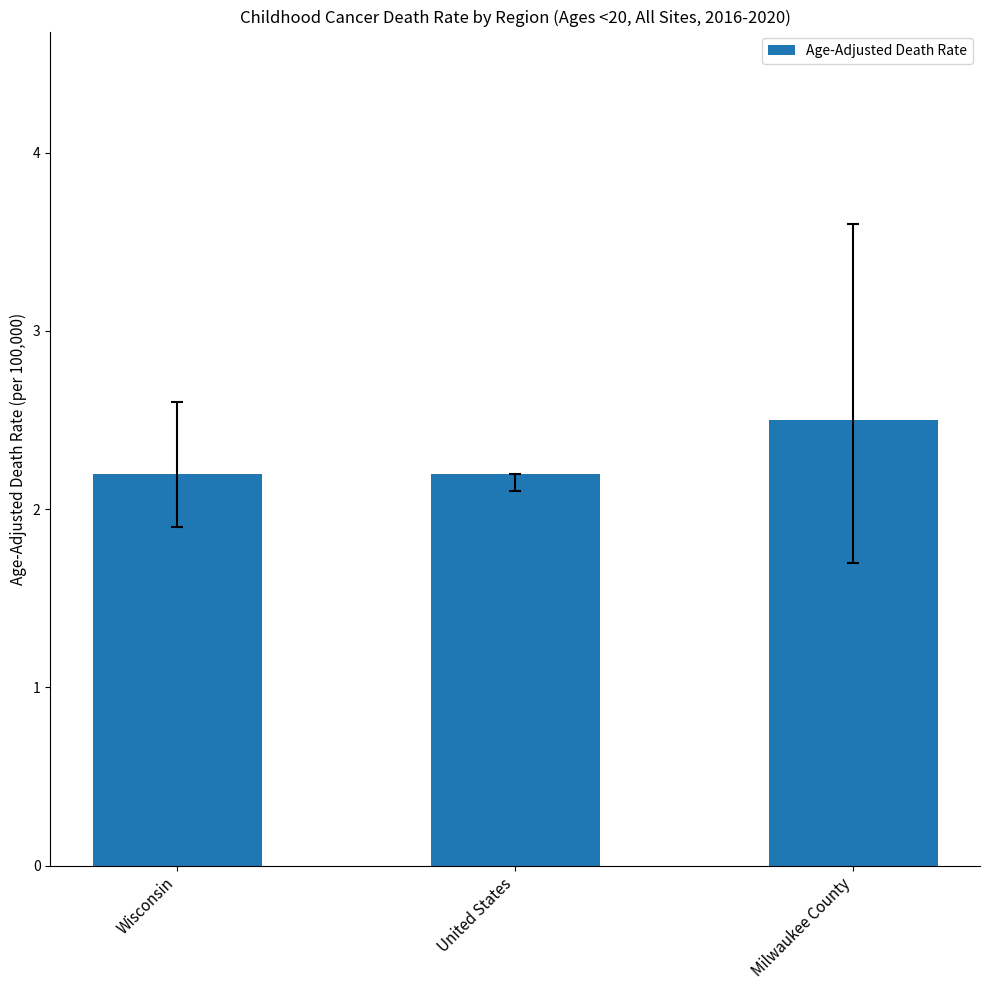

Read the value at Milwaukee County.

2.5